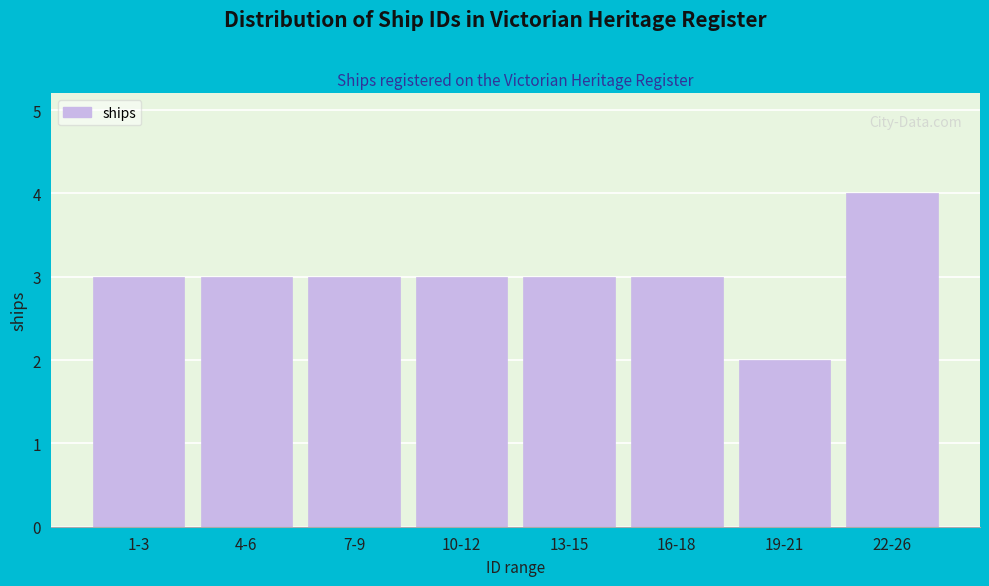

Reading right to left, transcribe all the data shown in this chart.

4	2	3	3	3	3	3	3